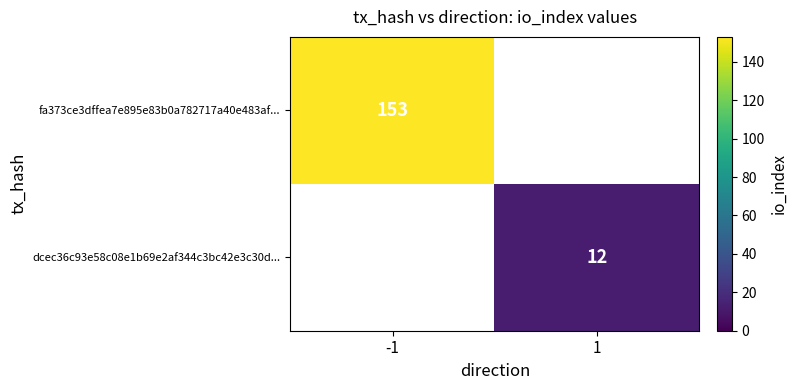

Is it true that dcec36c93e58c08e1b69e2af344c3bc42e3c30d... equals 2 at 1?

False